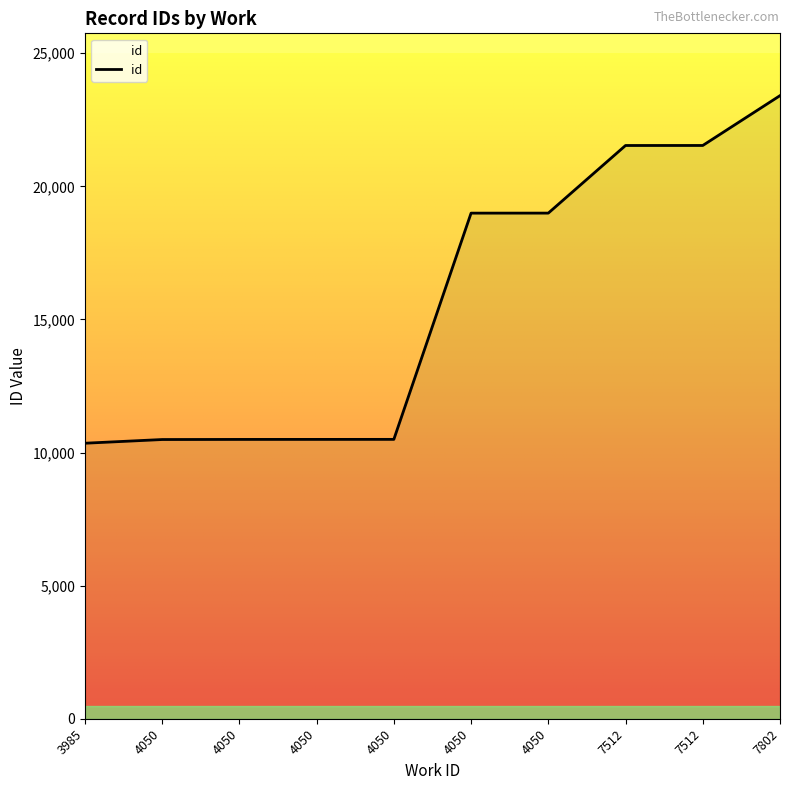

The value at 4050 is 10494. True or false?

True